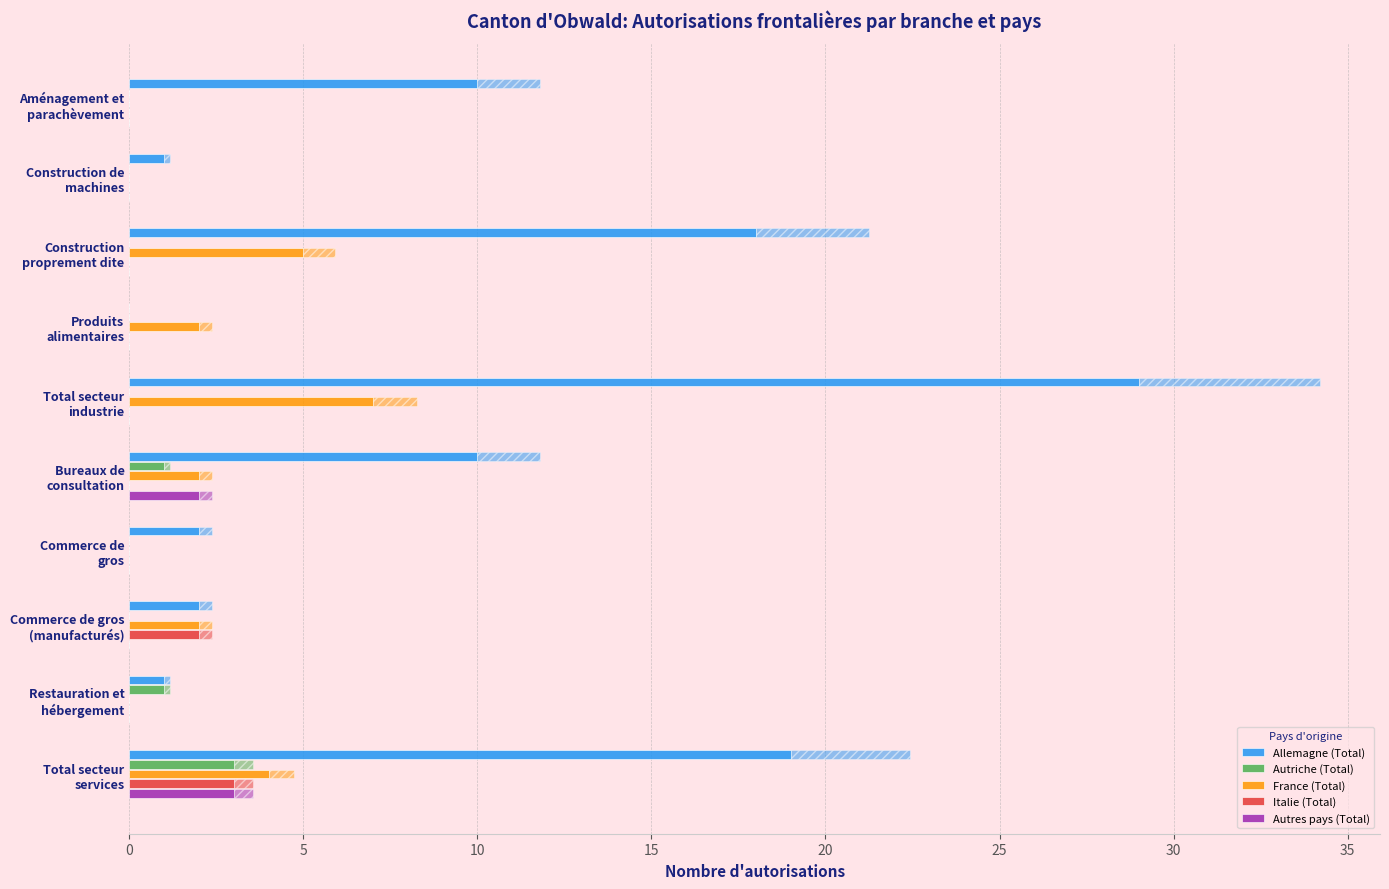

List the series in order of their peak value, lowest first.

Autriche (Total), Italie (Total), Autres pays (Total), France (Total), Allemagne (Total)